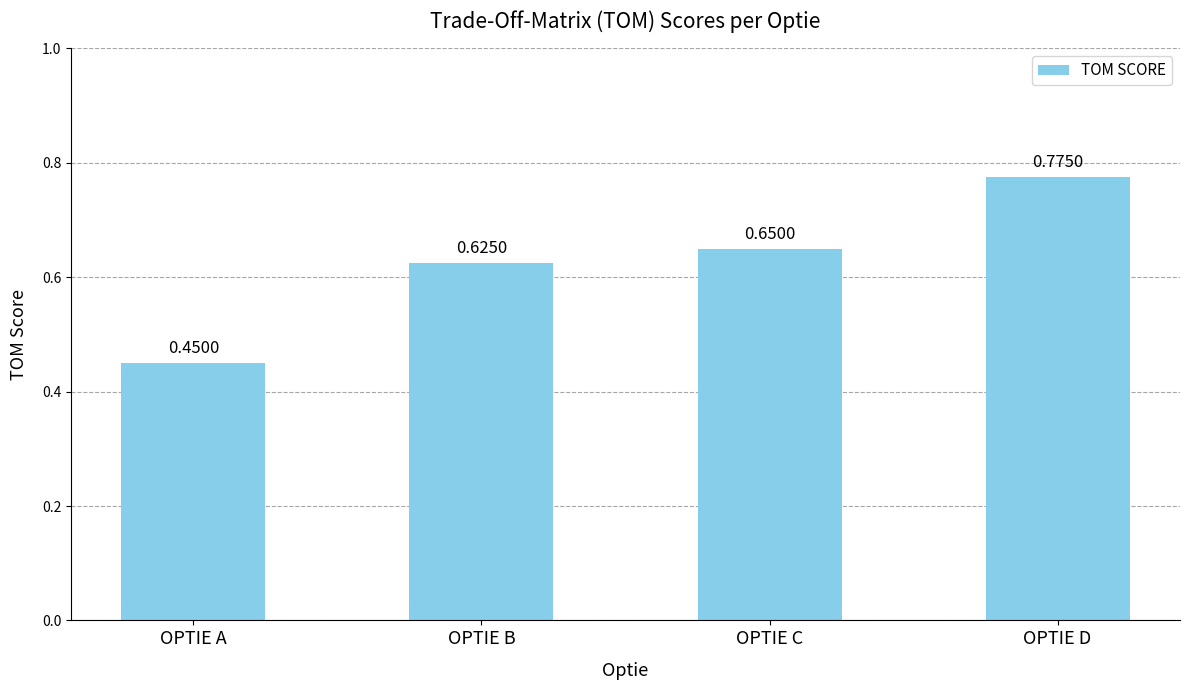

Does the chart contain stacked bars?

No